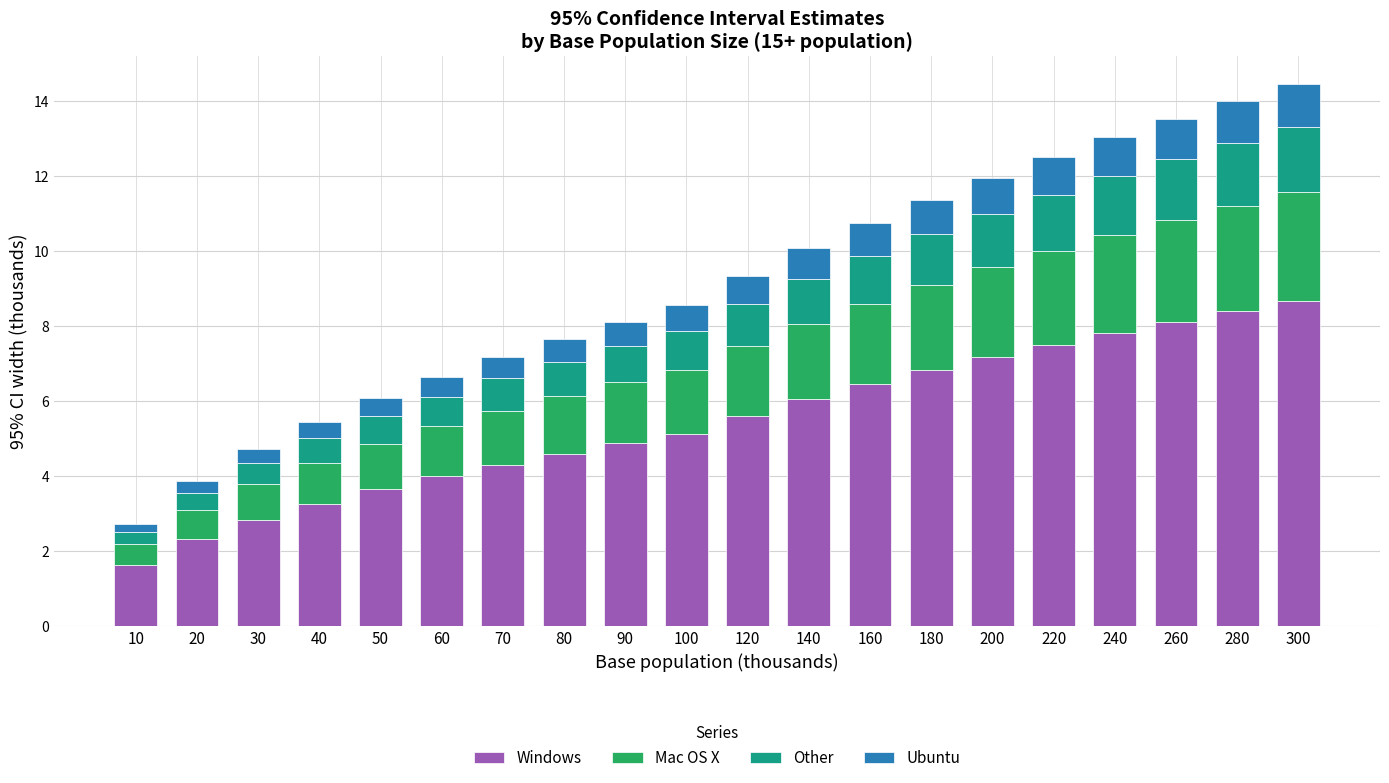

The Windows series shows 6.0 at 140. True or false?

True